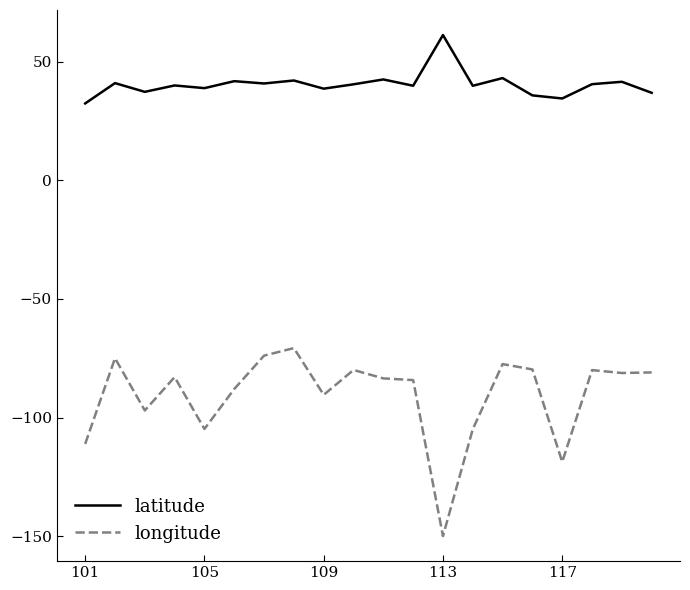

True or false: longitude and latitude intersect in this chart.

False